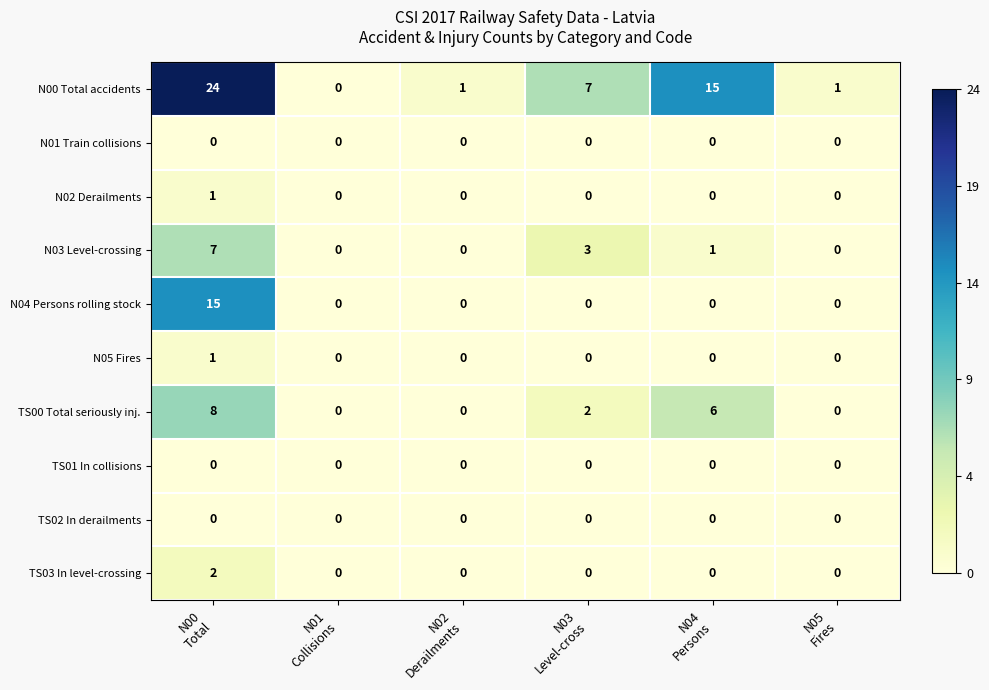

What is the total value across all series at N00
Total?

58